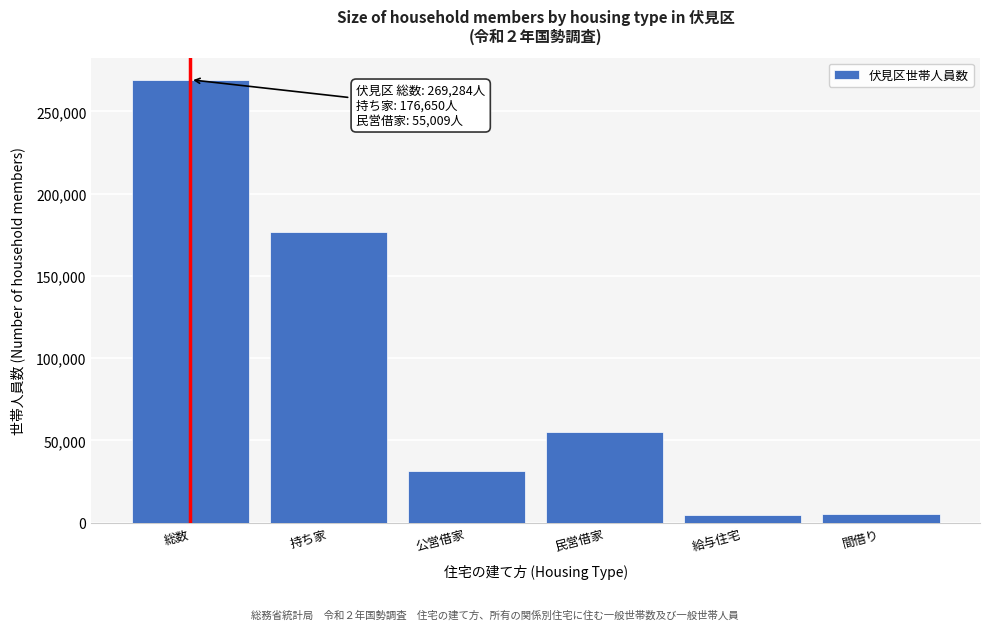

What is the label of the 6th bar from the left?

間借り